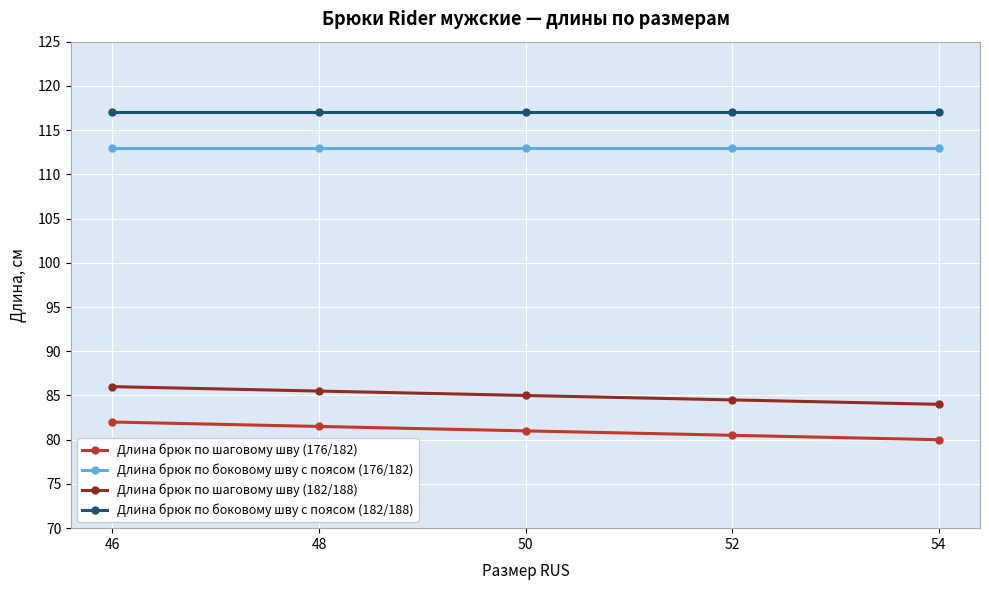

What is the spread (max minus min) of values at 48?

35.5